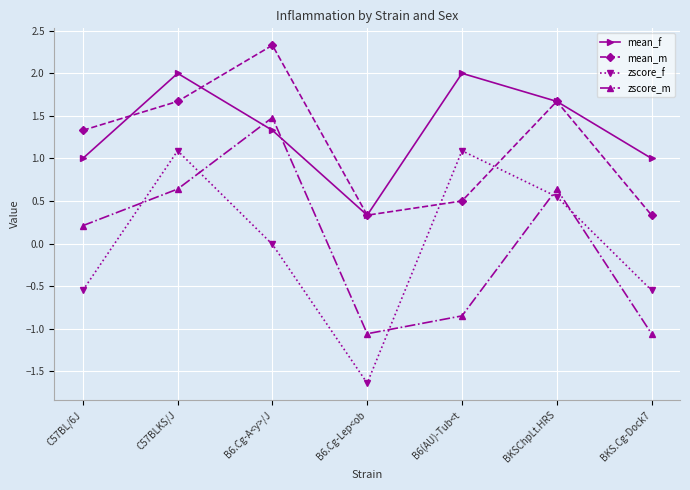

Is it true that mean_f equals 0.3 at B6.Cg-Lep<ob?

True